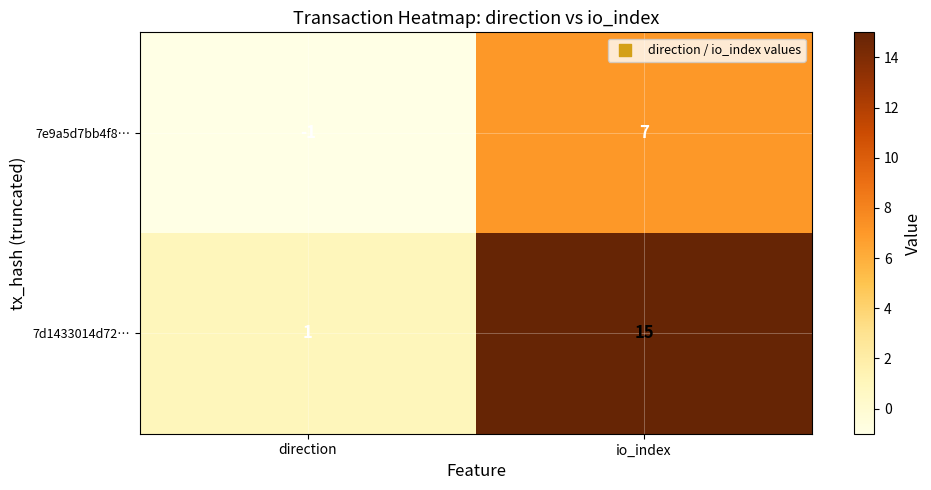

The value of 7d1433014d72… at direction is 0. True or false?

False